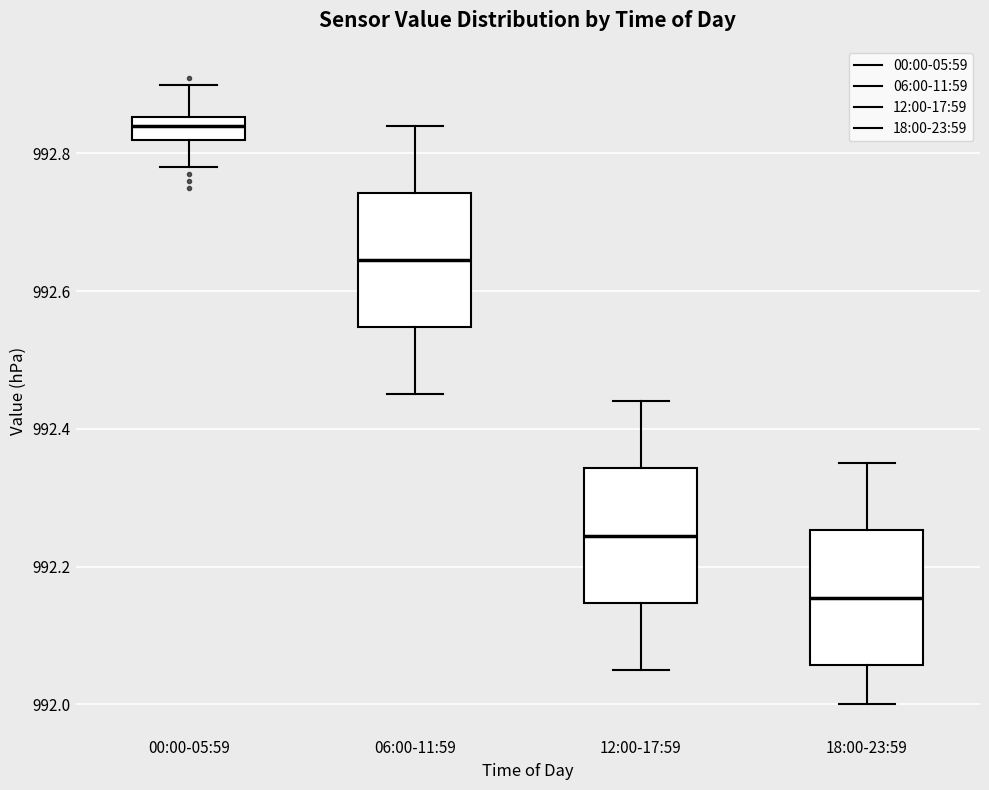

Reading left to right, read every box against the y-axis: the position of its median line, the range the box covers, and the ends of its whiskers. The values are not printed on the chart, so give them approximately, as read against the axis.

00:00-05:59: median 992.84, box 992.82 to 992.86, whiskers 992.78 to 992.90
06:00-11:59: median 992.64, box 992.54 to 992.74, whiskers 992.46 to 992.84
12:00-17:59: median 992.24, box 992.14 to 992.34, whiskers 992.06 to 992.44
18:00-23:59: median 992.16, box 992.06 to 992.26, whiskers 992.00 to 992.36